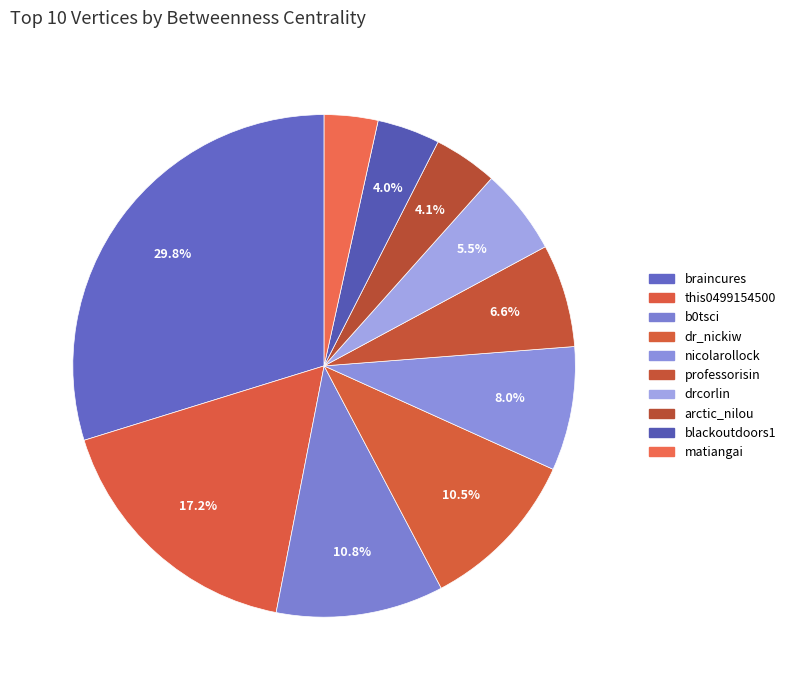

Which has a higher value, arctic_nilou or drcorlin?

drcorlin